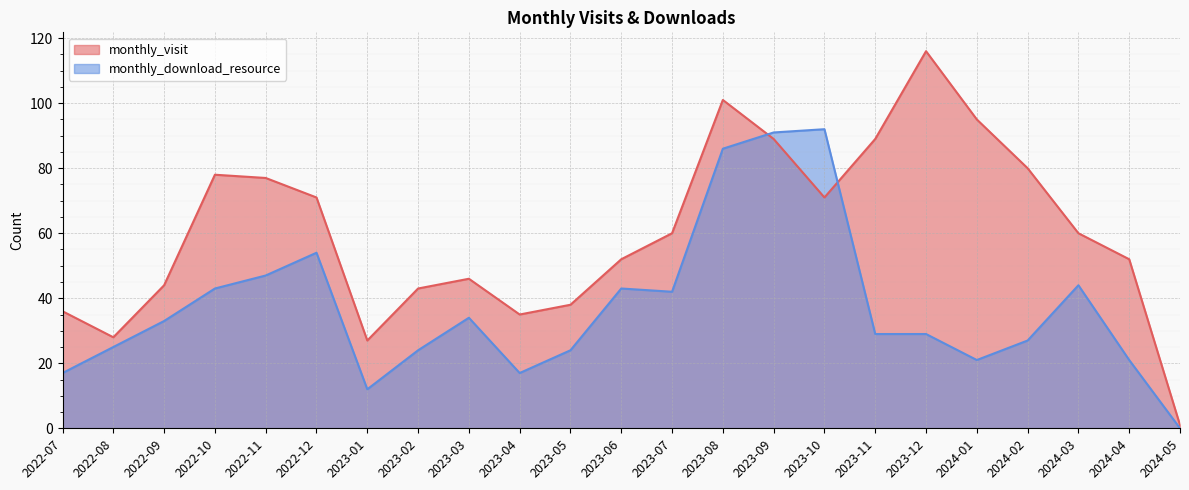

True or false: monthly_visit has more than 2 points higher than both neighbors.

True